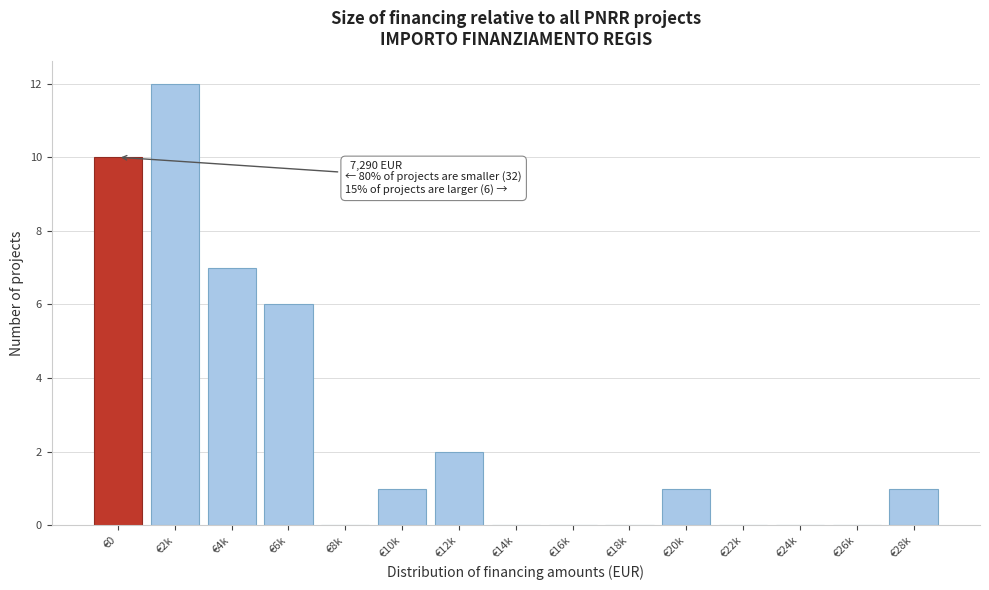

Reading right to left, extract all data points from this chart.

€28k=1	€26k=0	€24k=0	€22k=0	€20k=1	€18k=0	€16k=0	€14k=0	€12k=2	€10k=1	€8k=0	€6k=6	€4k=7	€2k=12	€0=10